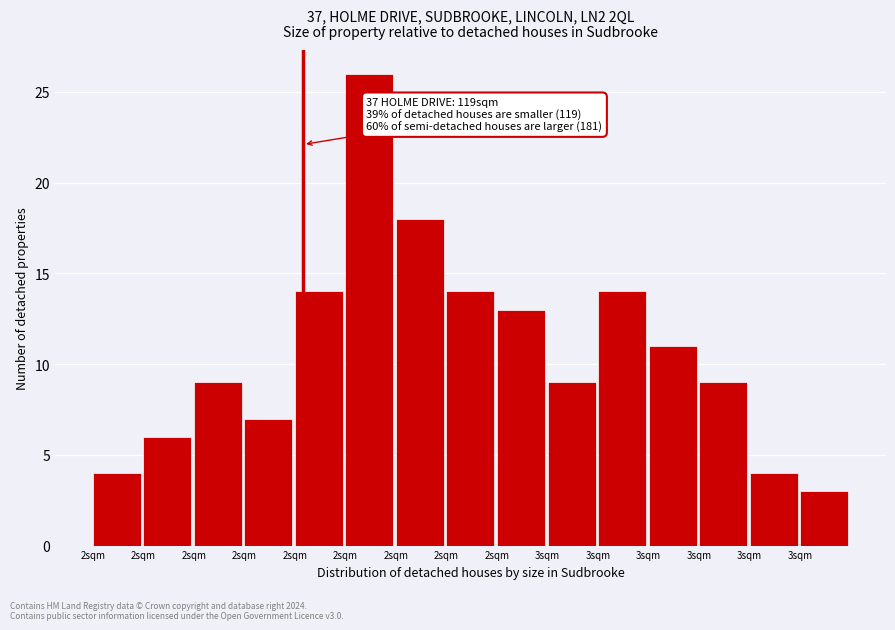

Are the bars horizontal?

No